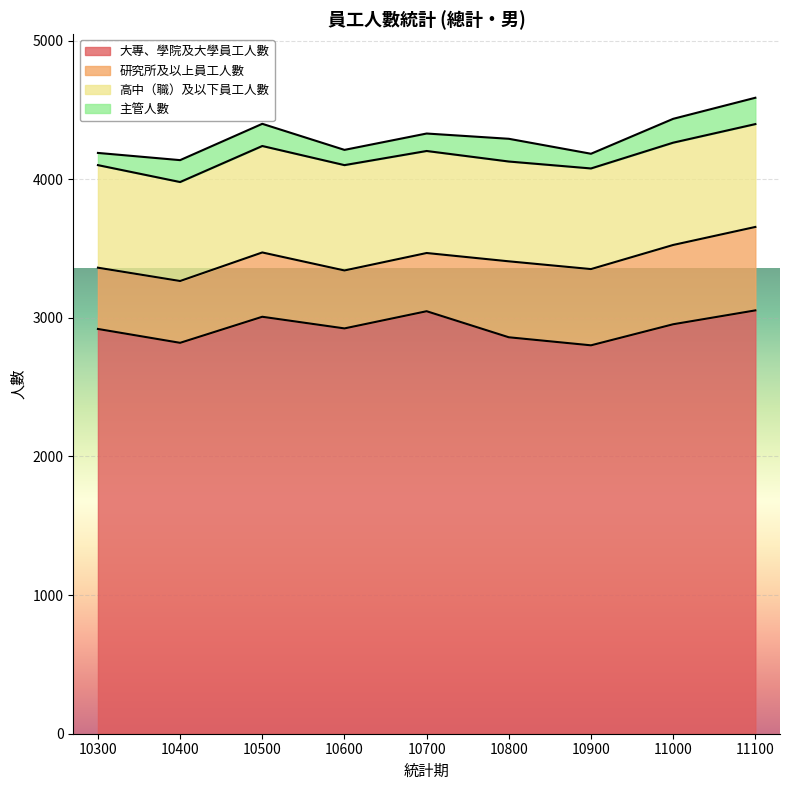

How many lines are shown in the chart?

4